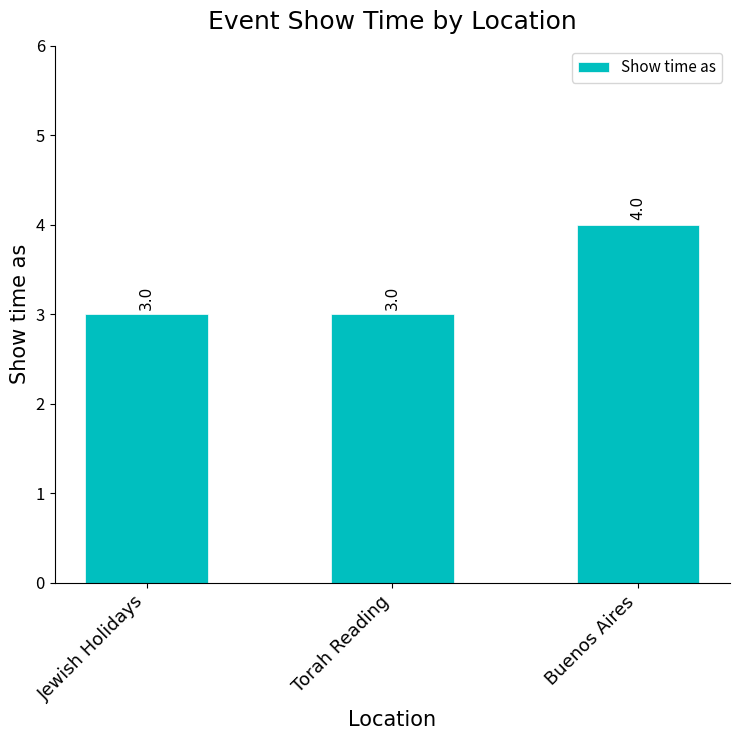

What is the label of the 3rd bar from the right?

Jewish Holidays